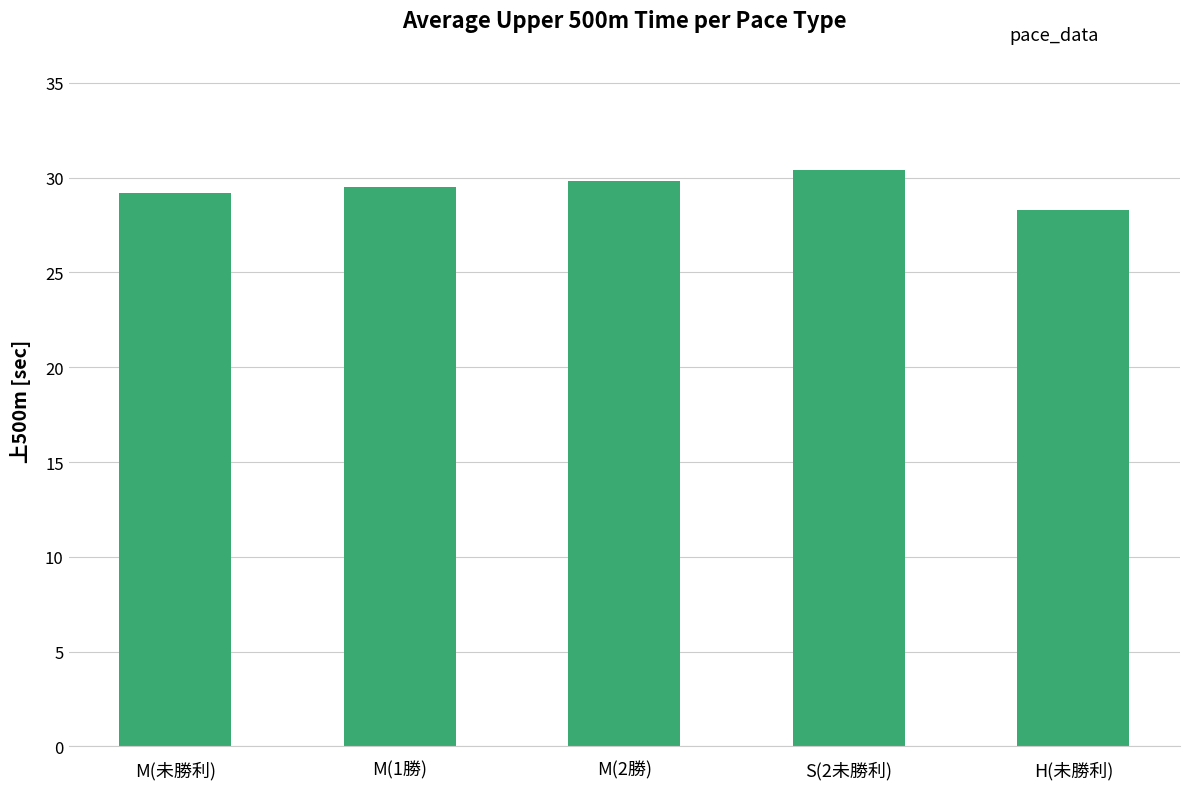

List the labels in order of value, smallest first.

H(未勝利), M(未勝利), M(1勝), M(2勝), S(2未勝利)